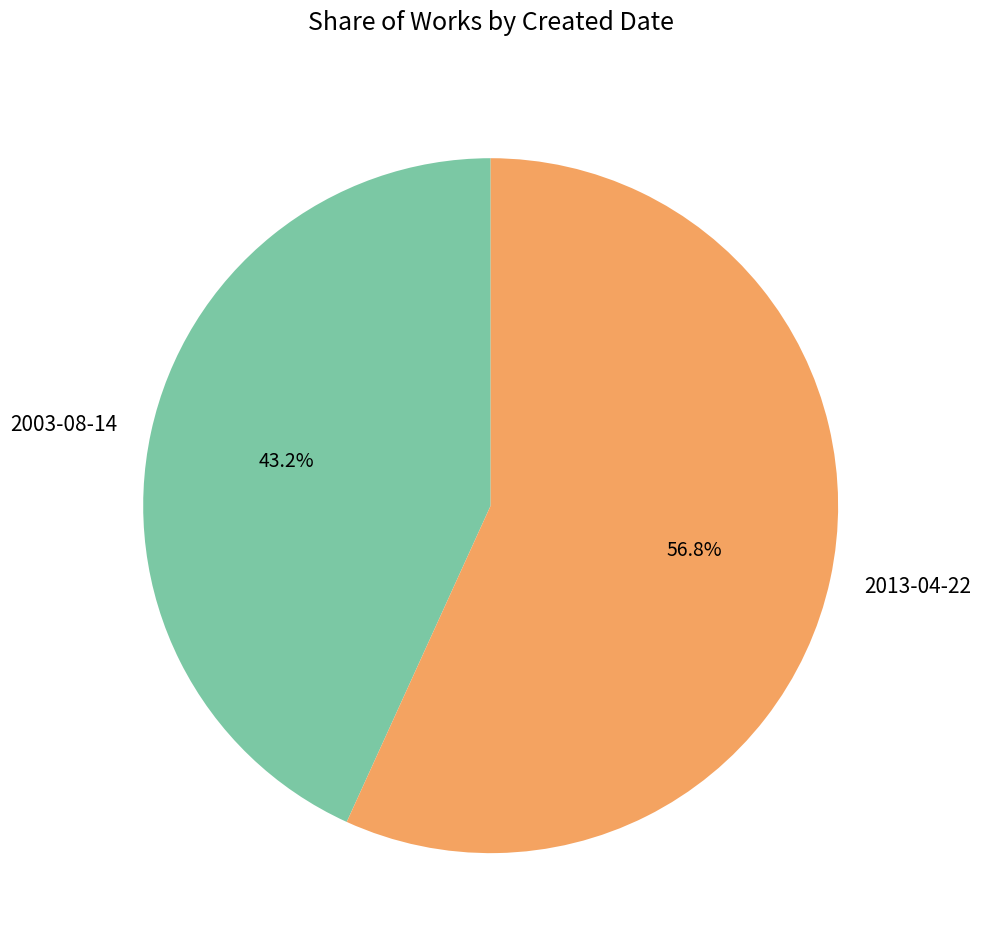

True or false: 2013-04-22 accounts for 46% of the total.

False